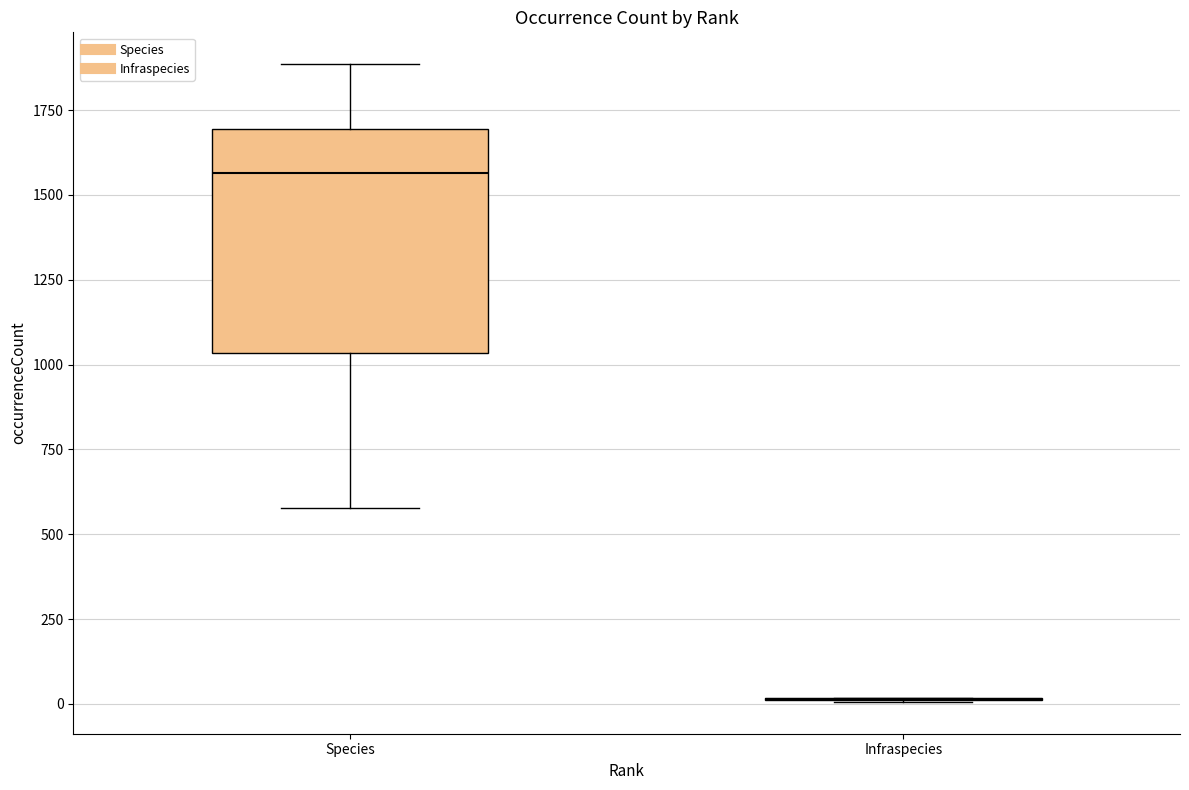

Reading left to right, read every box against the y-axis: the position of its median line, the range the box covers, and the ends of its whiskers. The values are not printed on the chart, so give them approximately, as read against the axis.

Species: median 1550, box 1050 to 1700, whiskers 600 to 1900
Infraspecies: box collapsed to a line at 0, whiskers 0 to 0